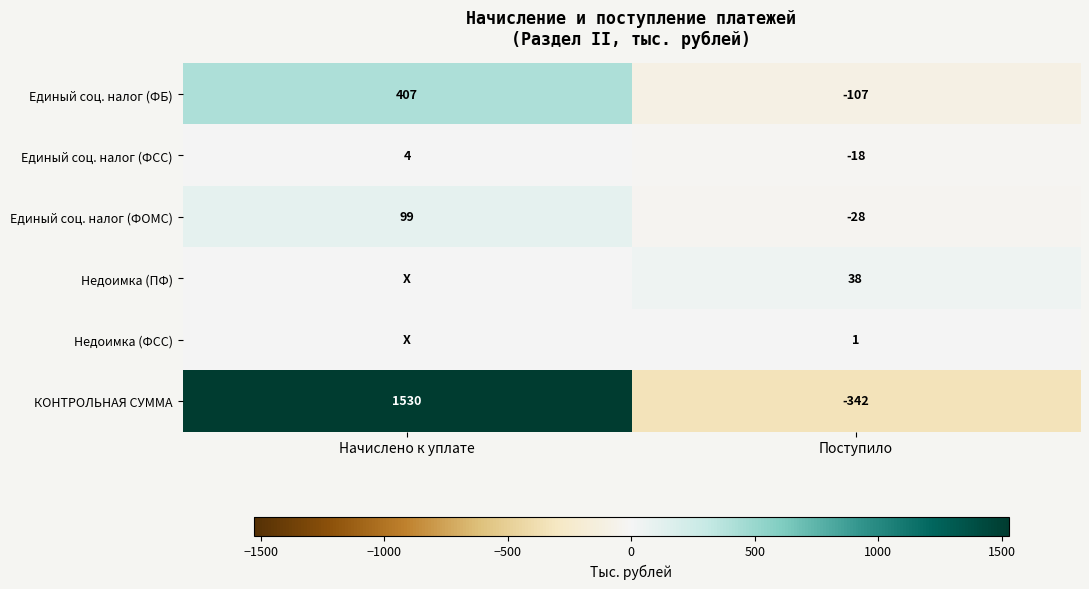

At how many categories does at least one series exceed 833?

1